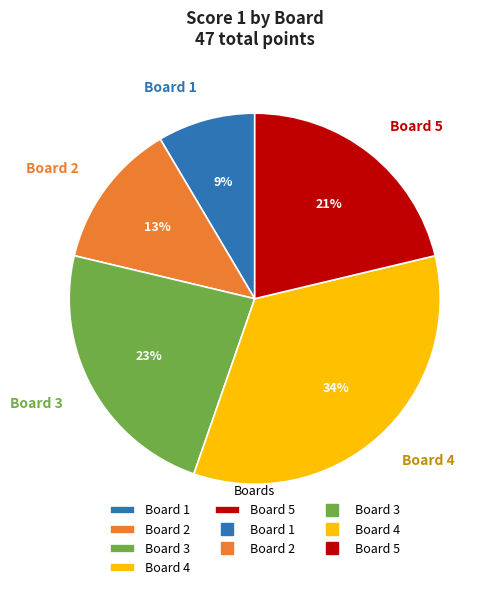

Rank the categories by value from highest to lowest.

Board 4, Board 3, Board 5, Board 2, Board 1